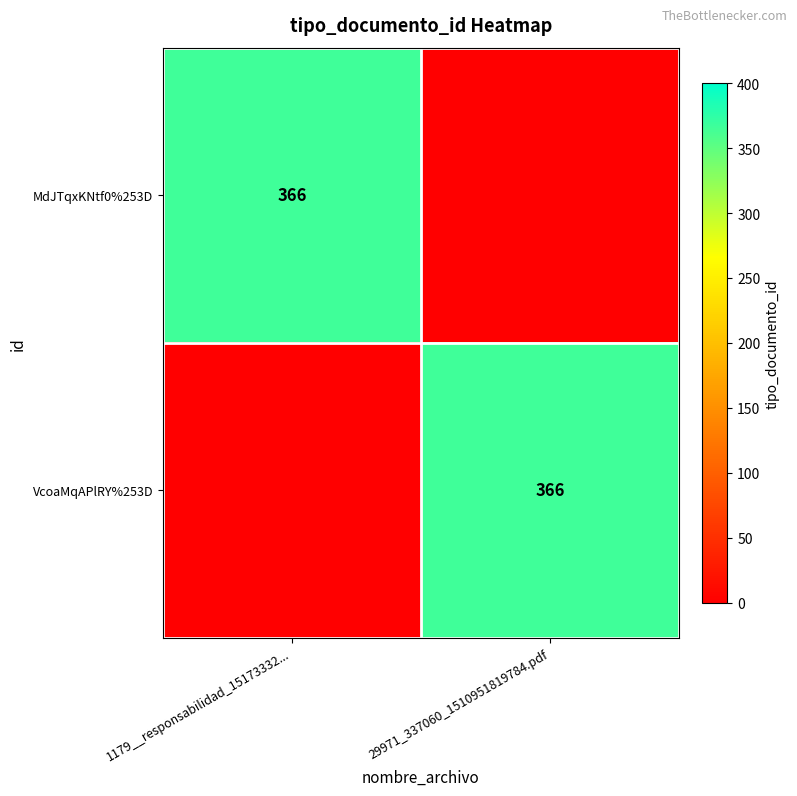

The VcoaMqAPlRY%253D series shows 366 at 29971_337060_1510951819784.pdf. True or false?

True